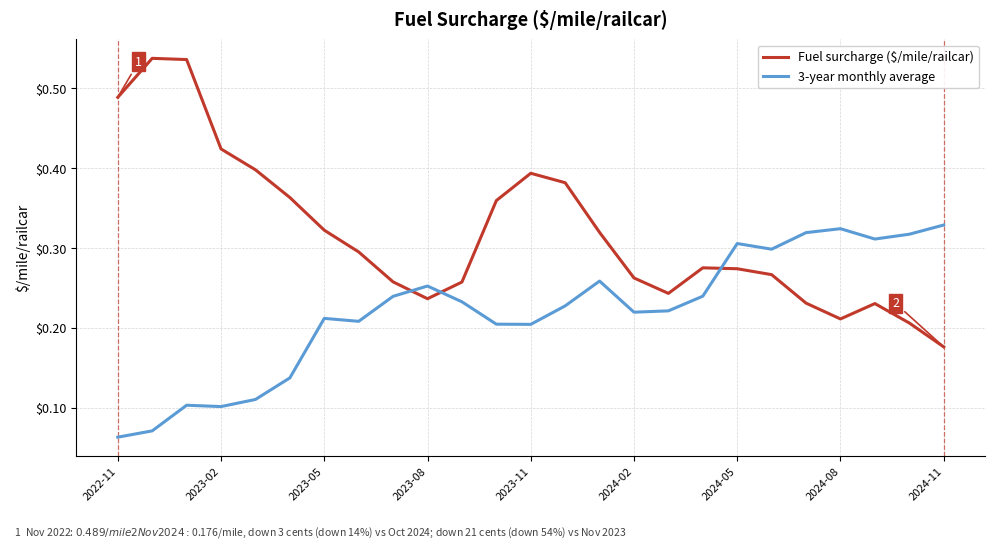

Which series ends up on top after the final intersection of Fuel surcharge ($/mile/railcar) and 3-year monthly average?

3-year monthly average